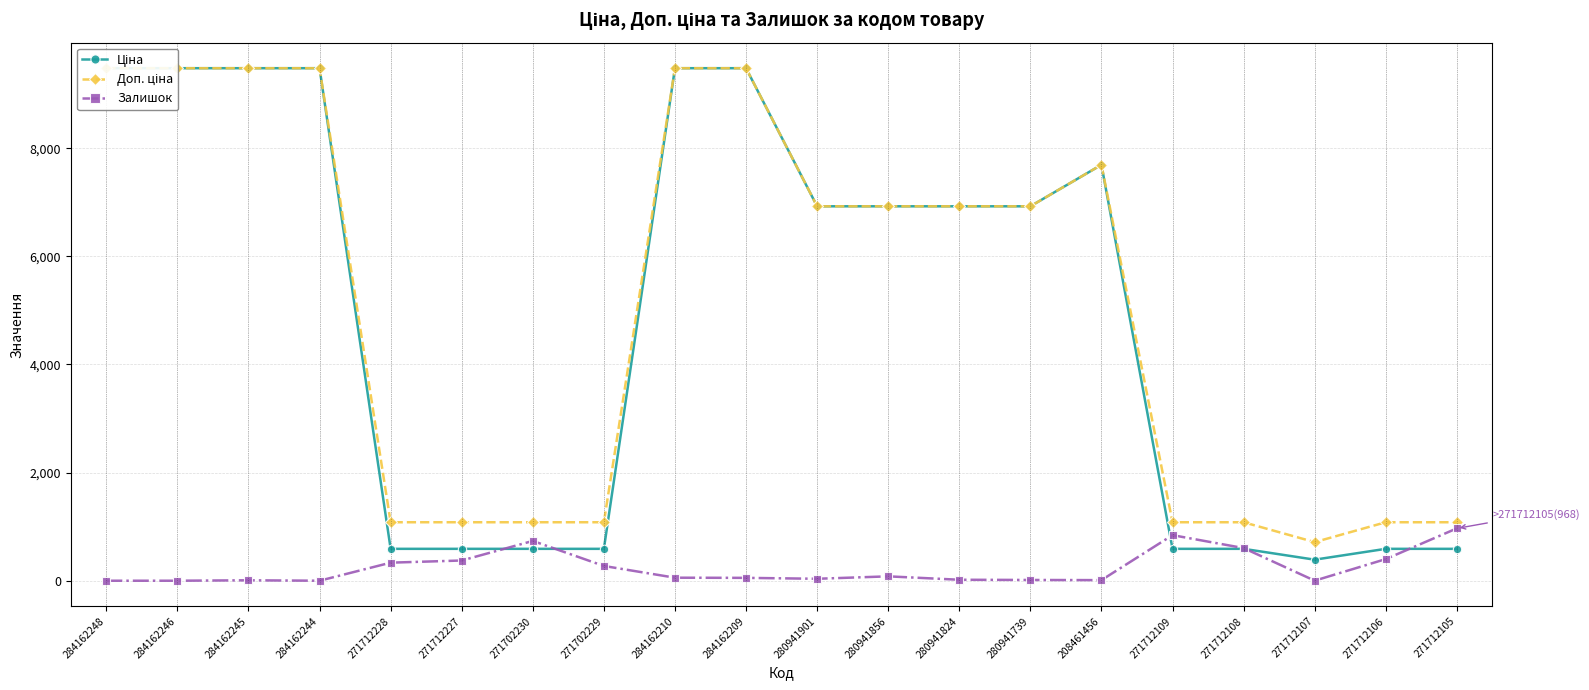

At which category does the chart reach its peak across all series?

284162248